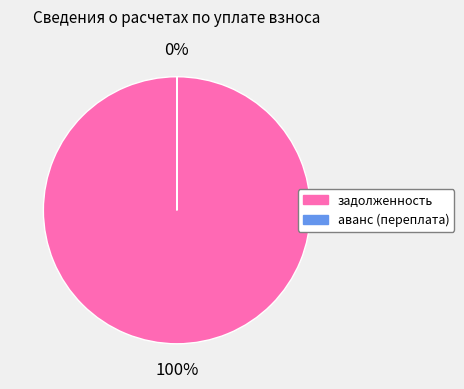

To the nearest percent, what is the difference between the задолженность and аванс (переплата) slice percentages?

100%